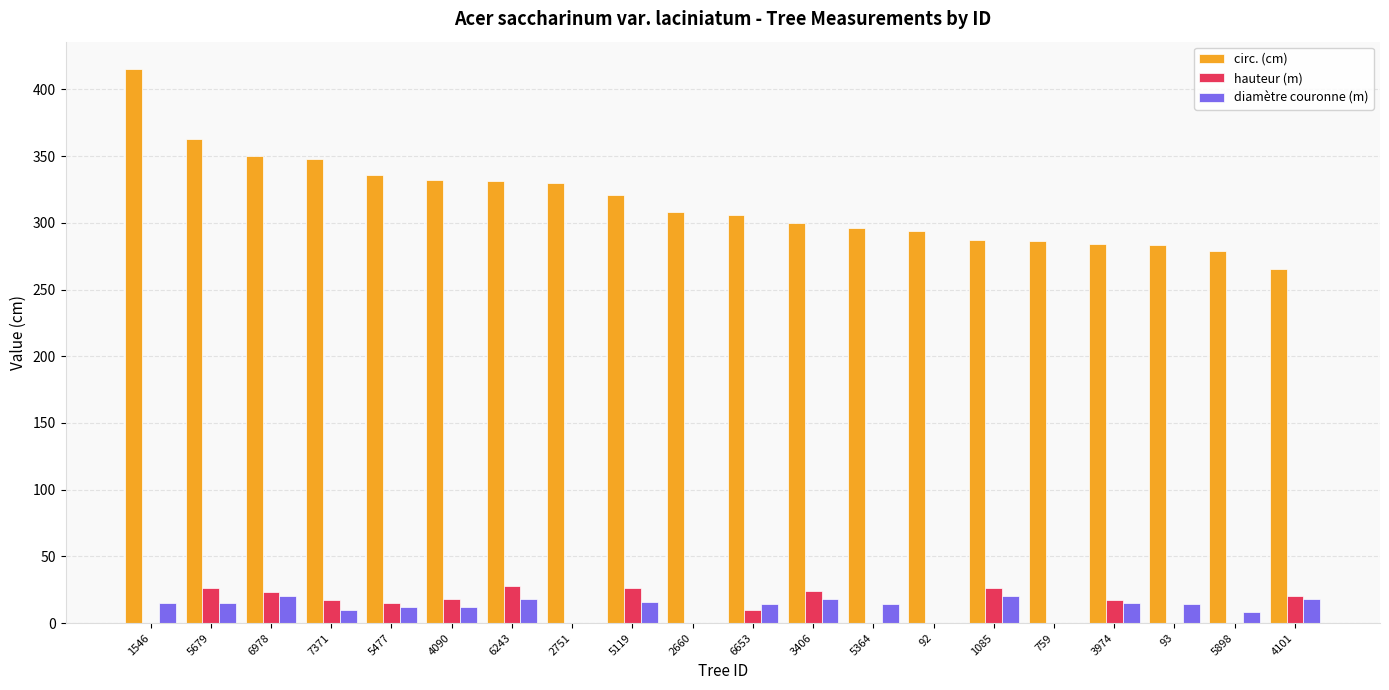

How many groups of bars are there?

20